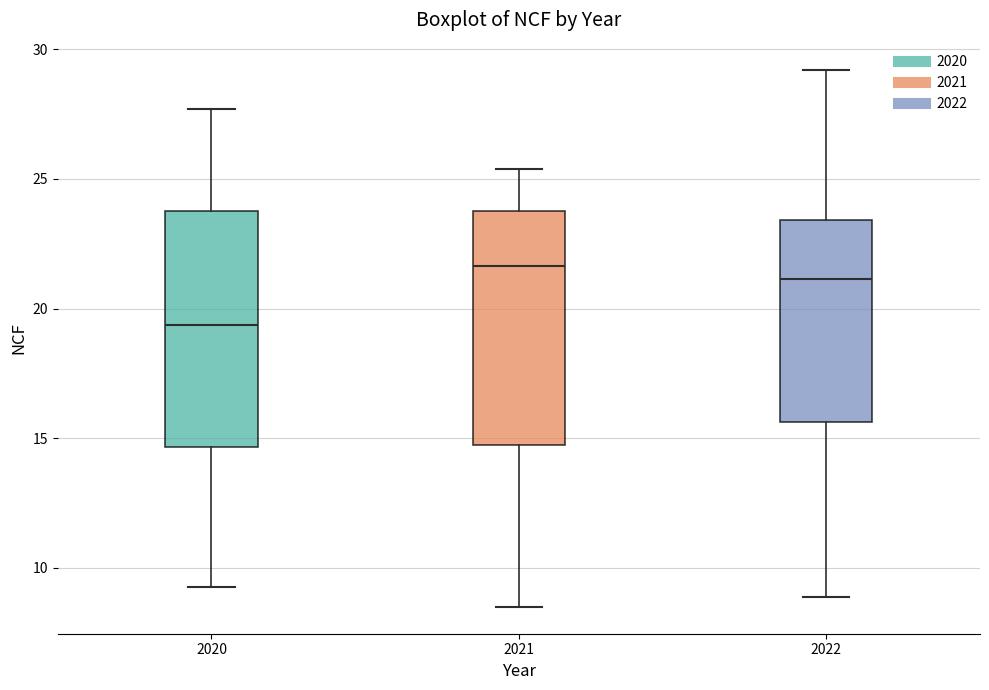

Where does the upper whisker of the box at x = 2021 end on the y-axis? The values are not printed on the chart, so give them approximately, as read against the axis.

25.5